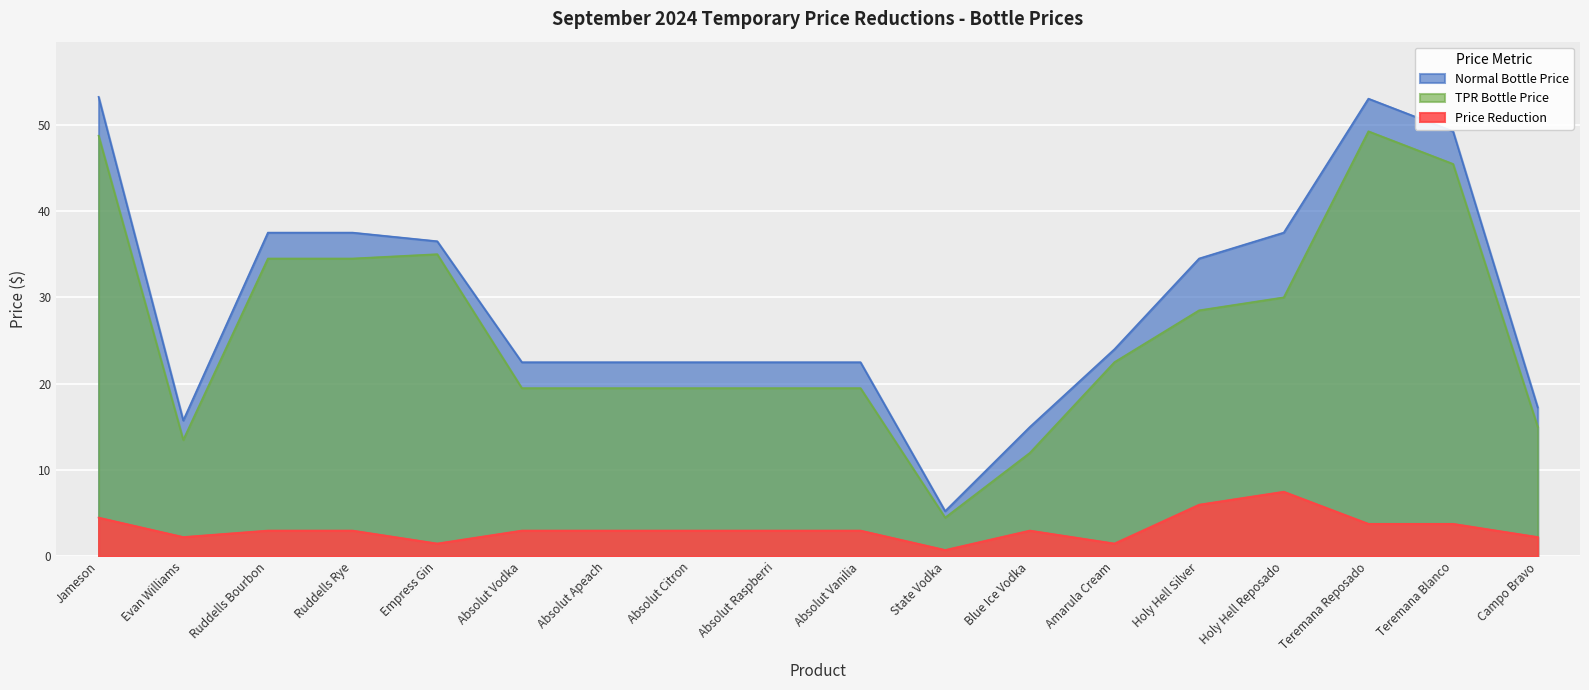

How many lines are shown in the chart?

3